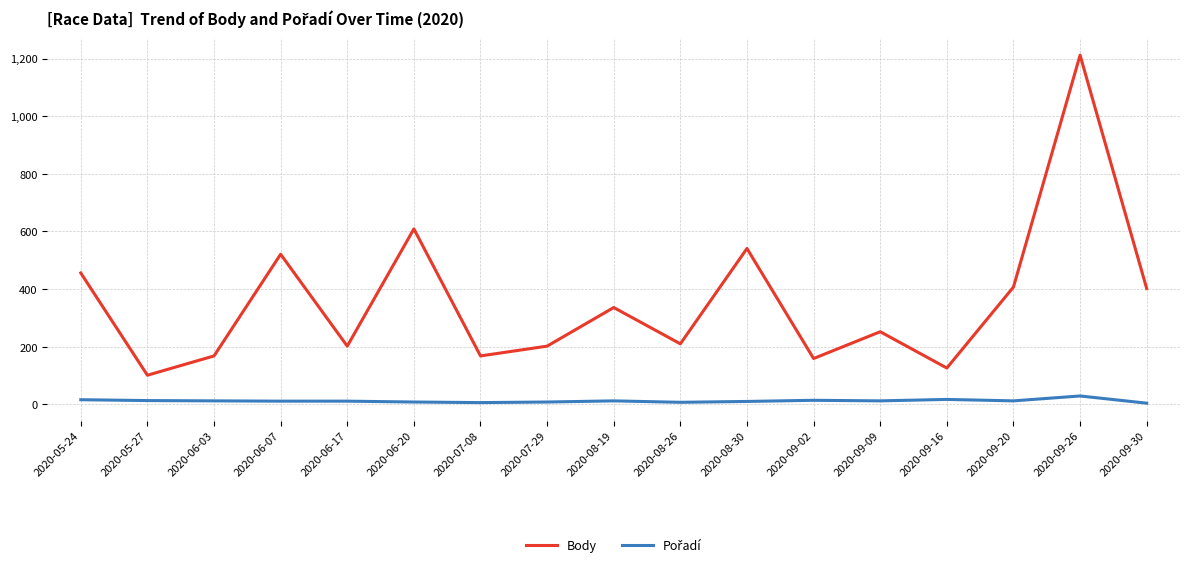

Which label corresponds to the largest value in the chart?

2020-09-26